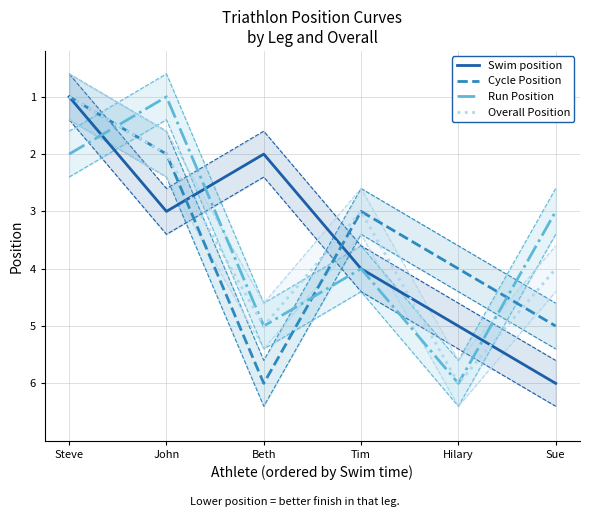

Does the chart have visible grid lines?

Yes